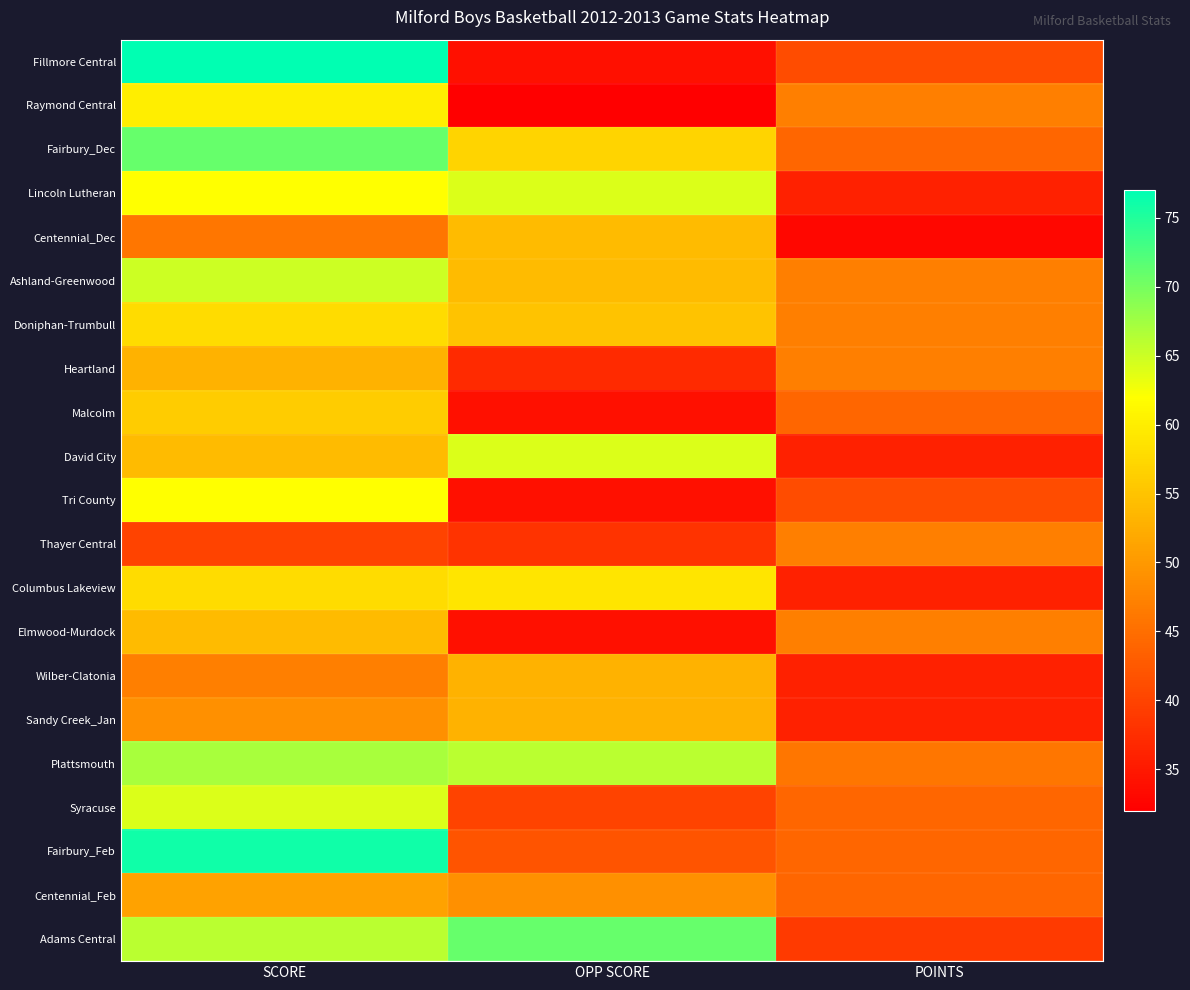

Which category has the lowest value across all series?

OPP SCORE